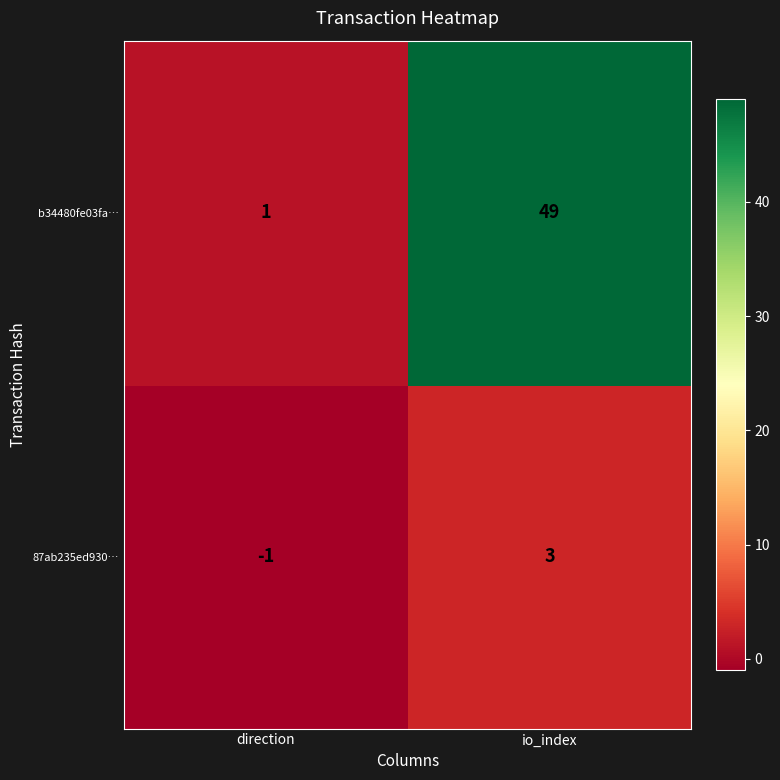

The 87ab235ed930… series shows 3 at io_index. True or false?

True